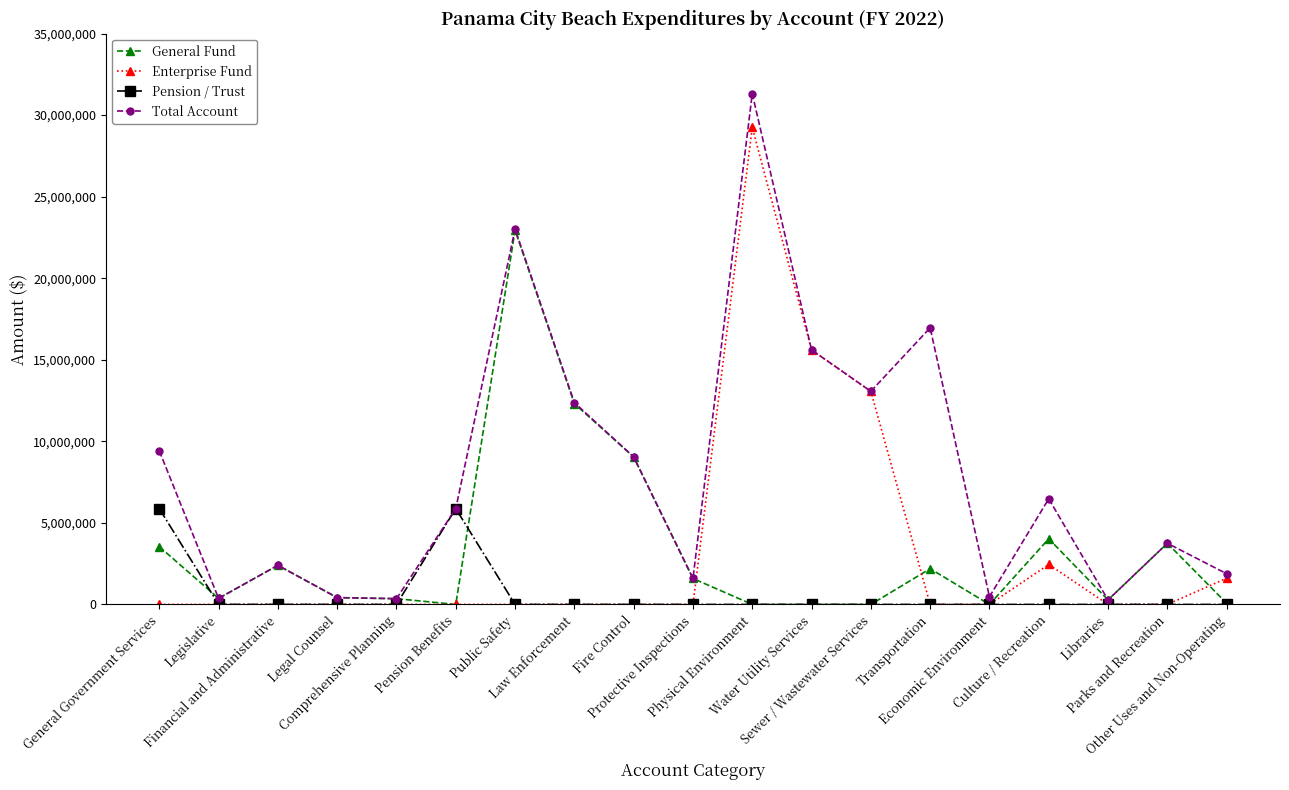

What is the difference between the second highest and minimum values in the Total Account series?

22734525